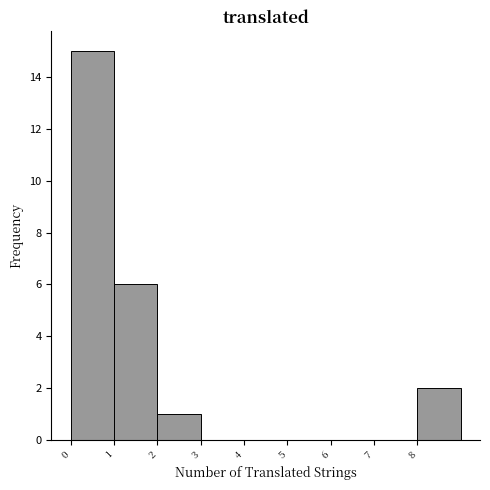

Reading left to right, list every bar in this chart as the range it spans on the x-axis followed by its height. The values are not printed on the chart, so give them approximately, as read against the axis.

0 to 1: 15
1 to 2: 6
2 to 3: 1
3 to 4: 0
4 to 5: 0
5 to 6: 0
6 to 7: 0
7 to 8: 0
8 to 9: 2